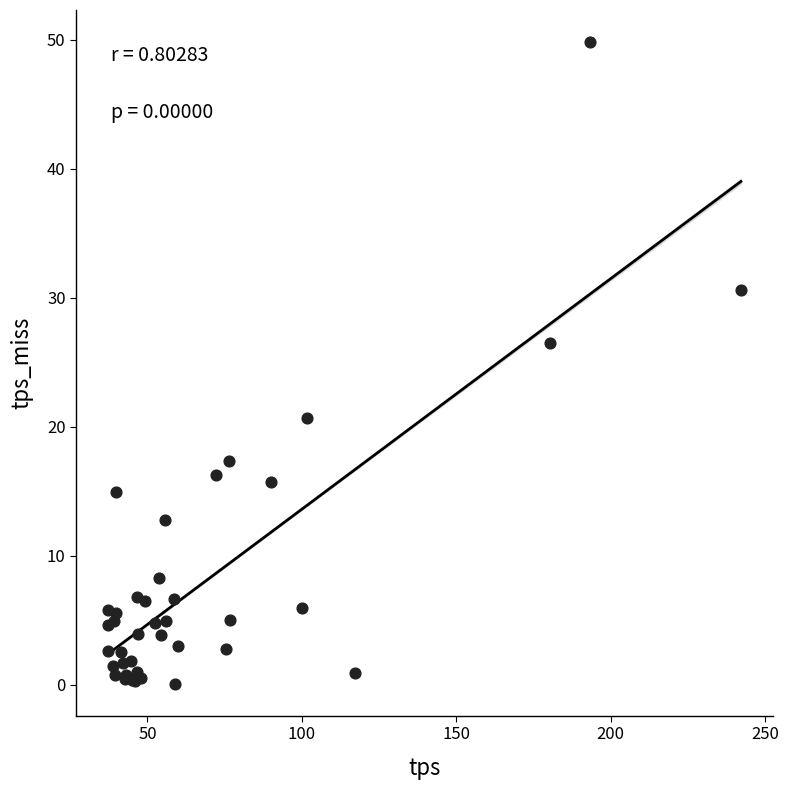

What Y value in the scatter plot is closest to 24?

26.5